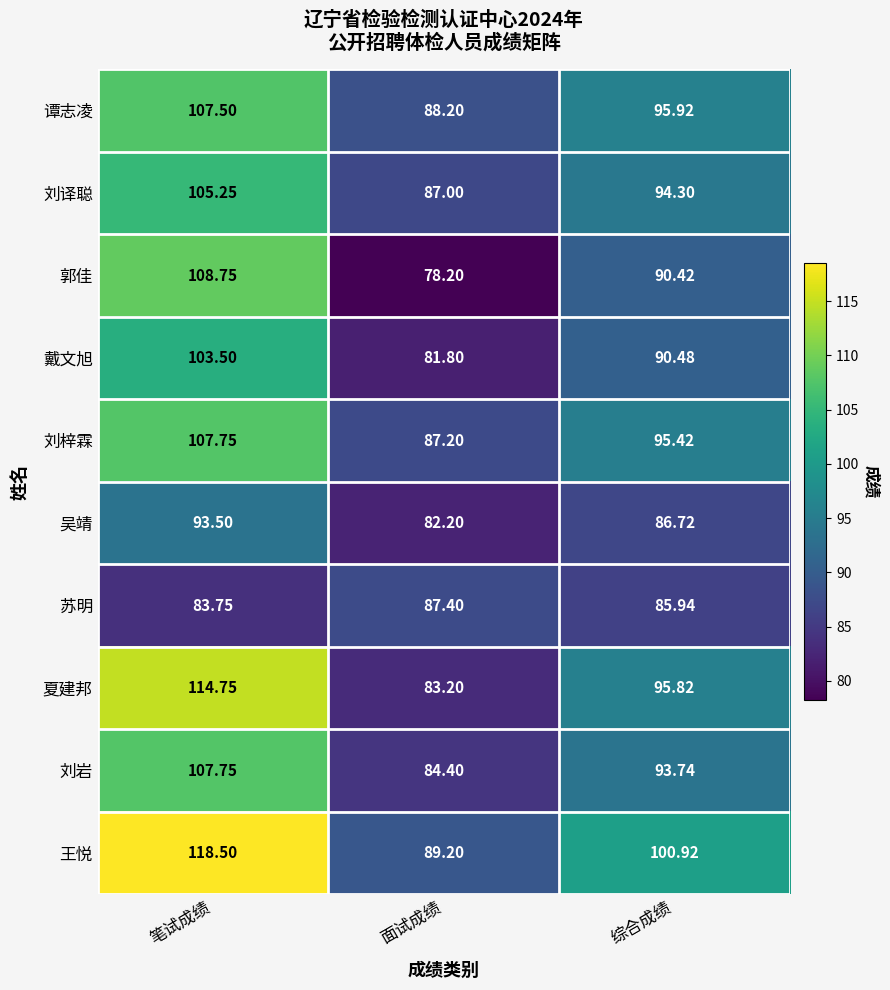

At which label does 郭佳 first exceed 90?

笔试成绩